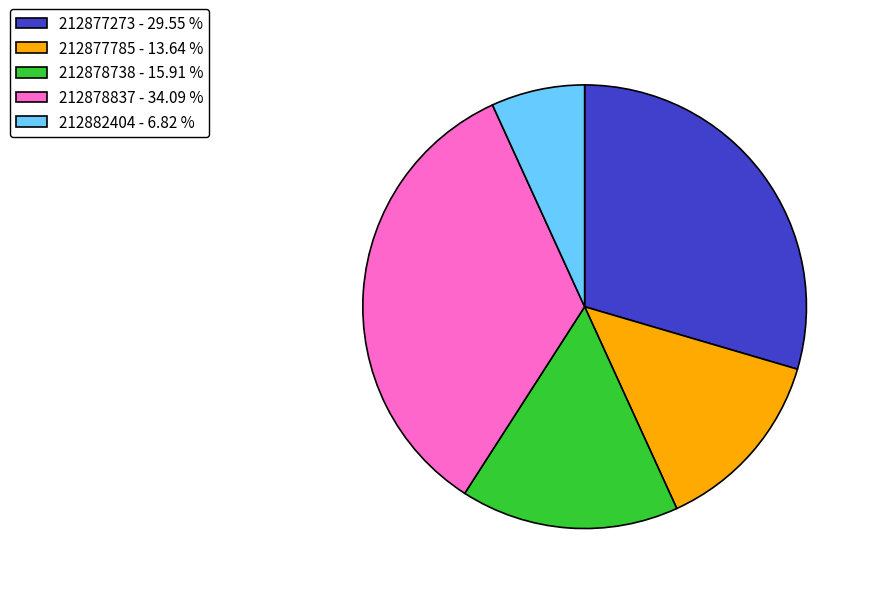

Approximately how many times larger is the value at 212877785 - 13.64 % compared to 212878837 - 34.09 %?

0.4